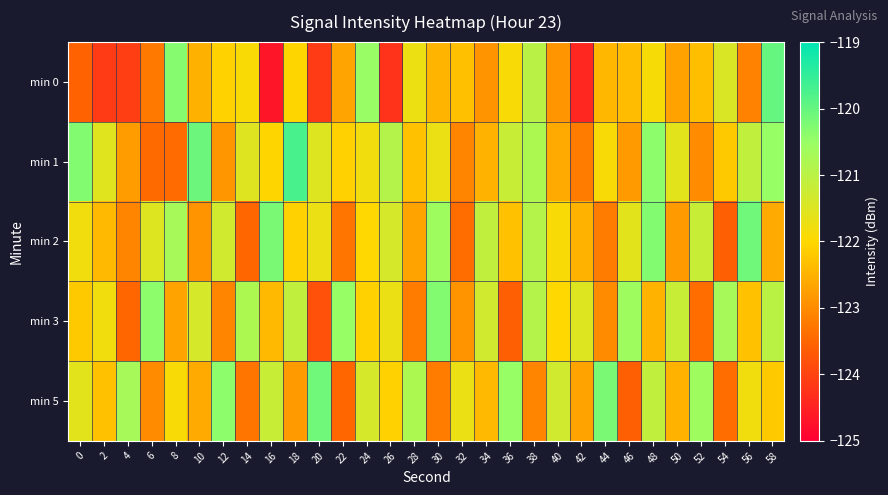

Rank the series by their maximum value, from highest to lowest.

min 1, min 0, min 2, min 5, min 3